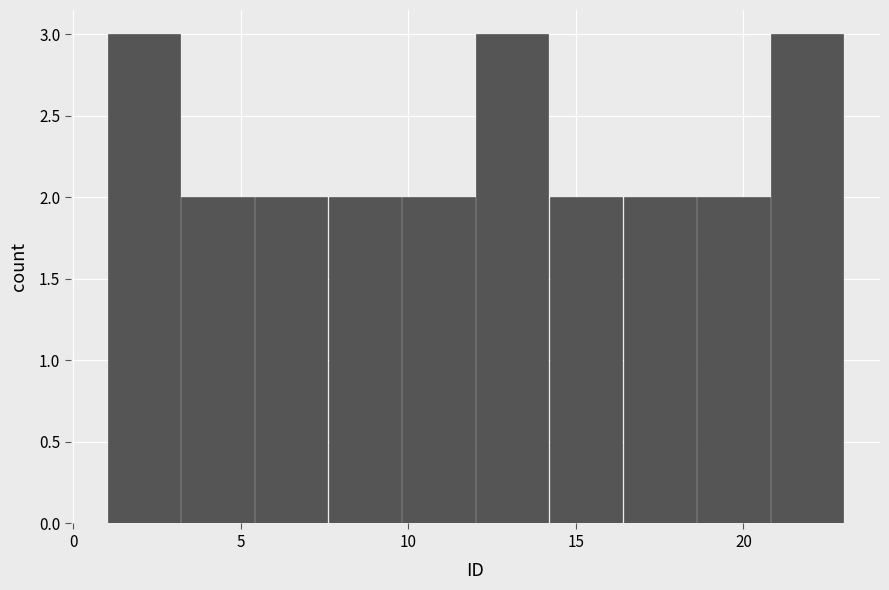

What is the height of the bar covering 12.0 to 14.2 on the x-axis? Neither the bar edges nor the heights are printed on the chart, so give them approximately, as read against the axes.

3